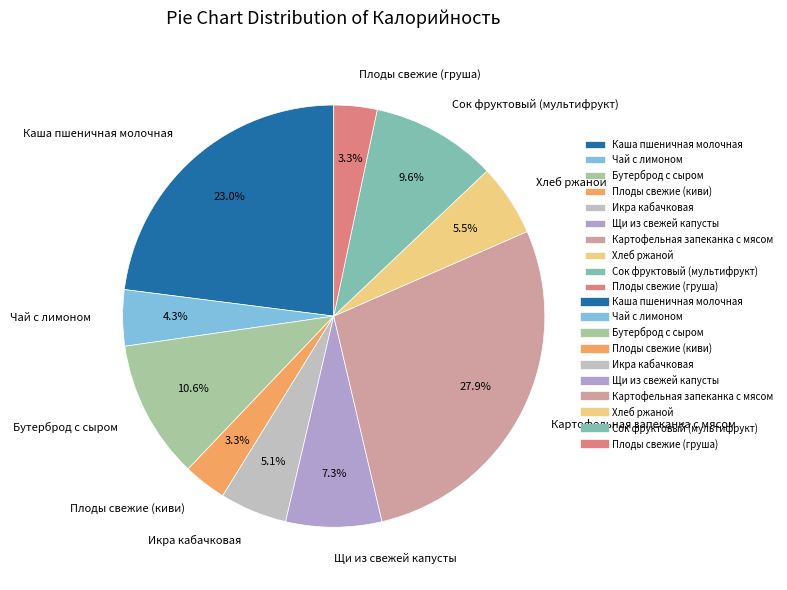

Is there any slice that represents more than half of the pie?

No